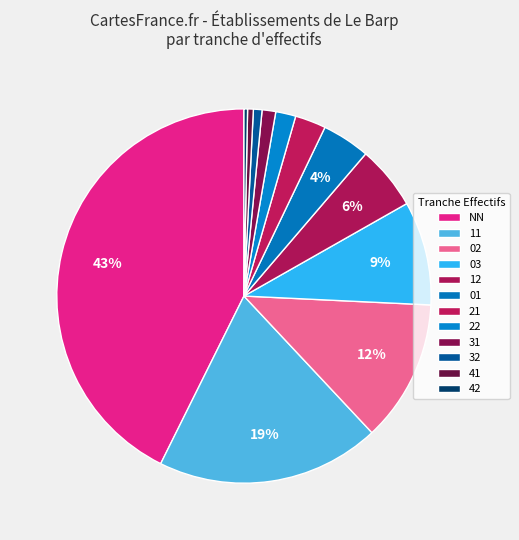

What is the total percentage of 03 and 41?

10.1%